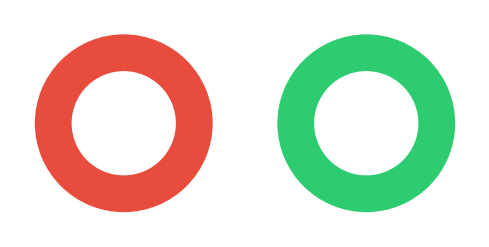

Count the number of slices in the pie.

2